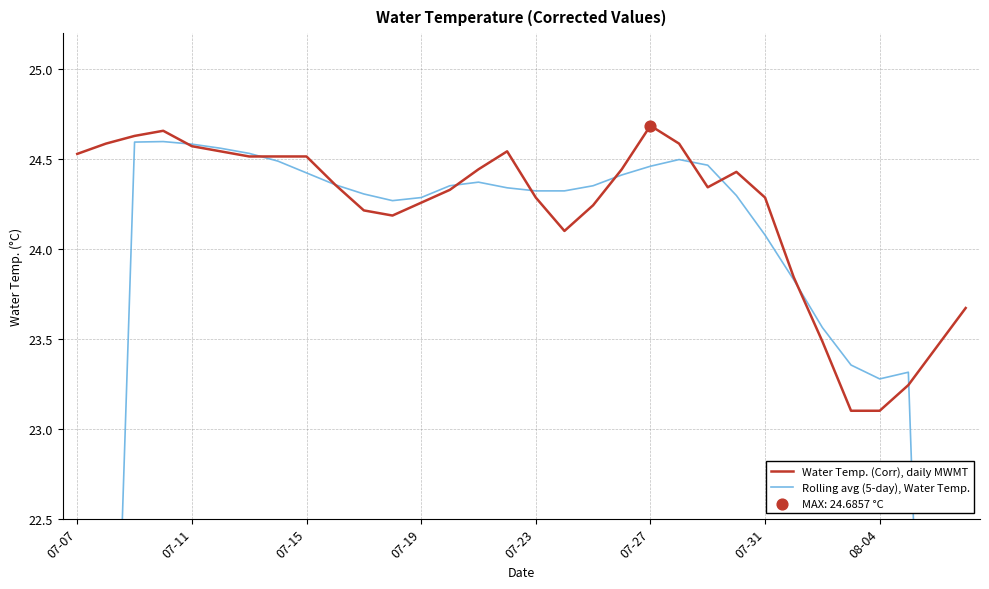

What are all the series names shown in the legend?

Water Temp. (Corr), daily MWMT, Rolling avg (5-day), Water Temp.